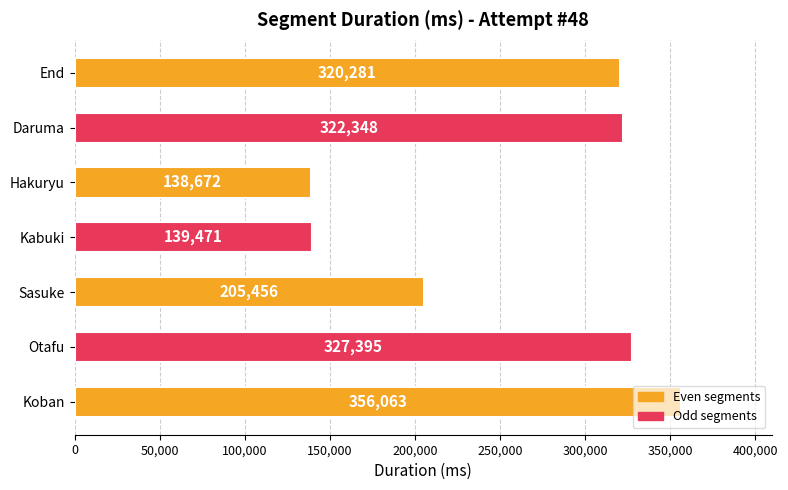

List the labels in order of value, largest first.

Koban, Otafu, Daruma, End, Sasuke, Kabuki, Hakuryu